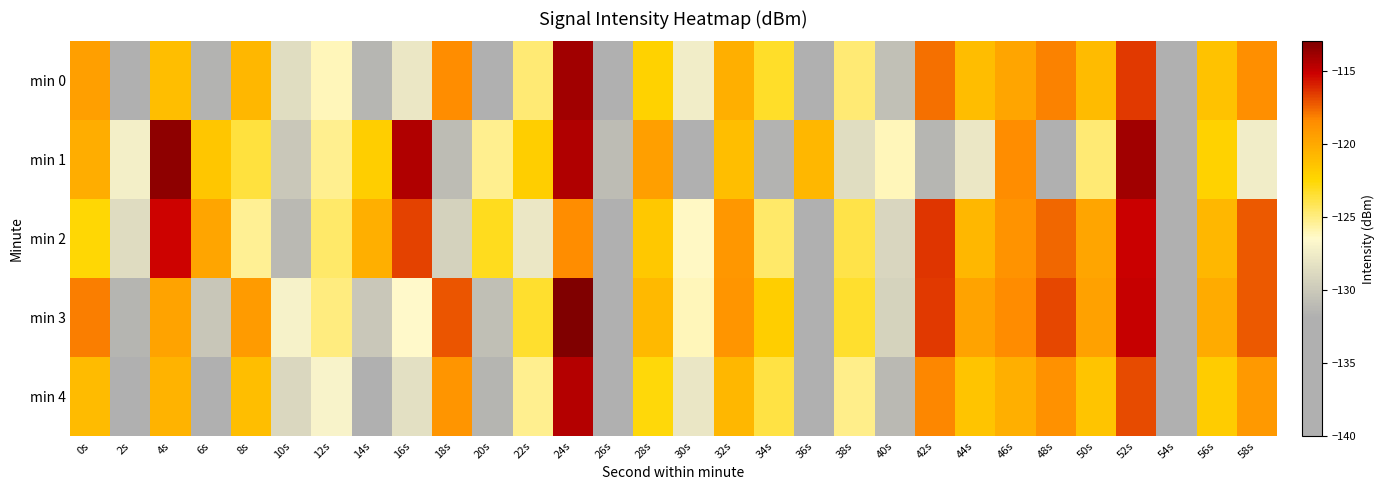

Which series has the largest range (max minus min)?

min 3